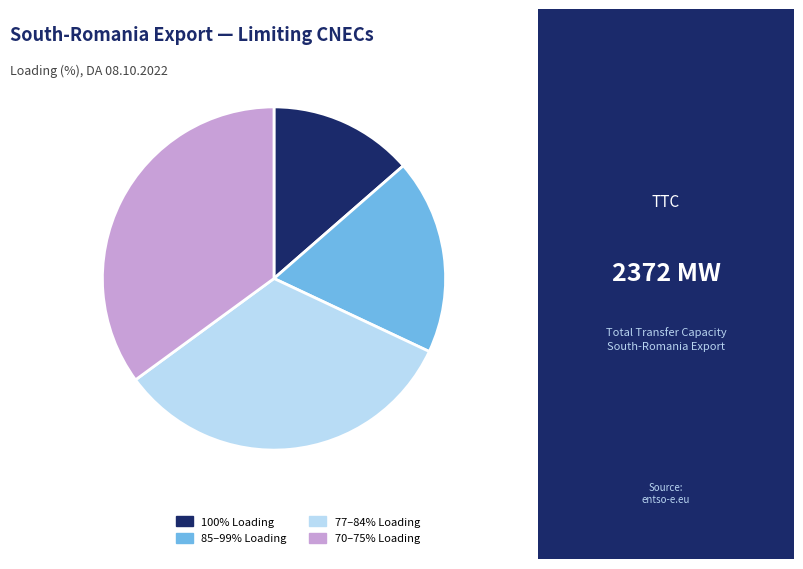

Approximately how many times larger is the value at 85–99% Loading compared to 70–75% Loading?

0.5